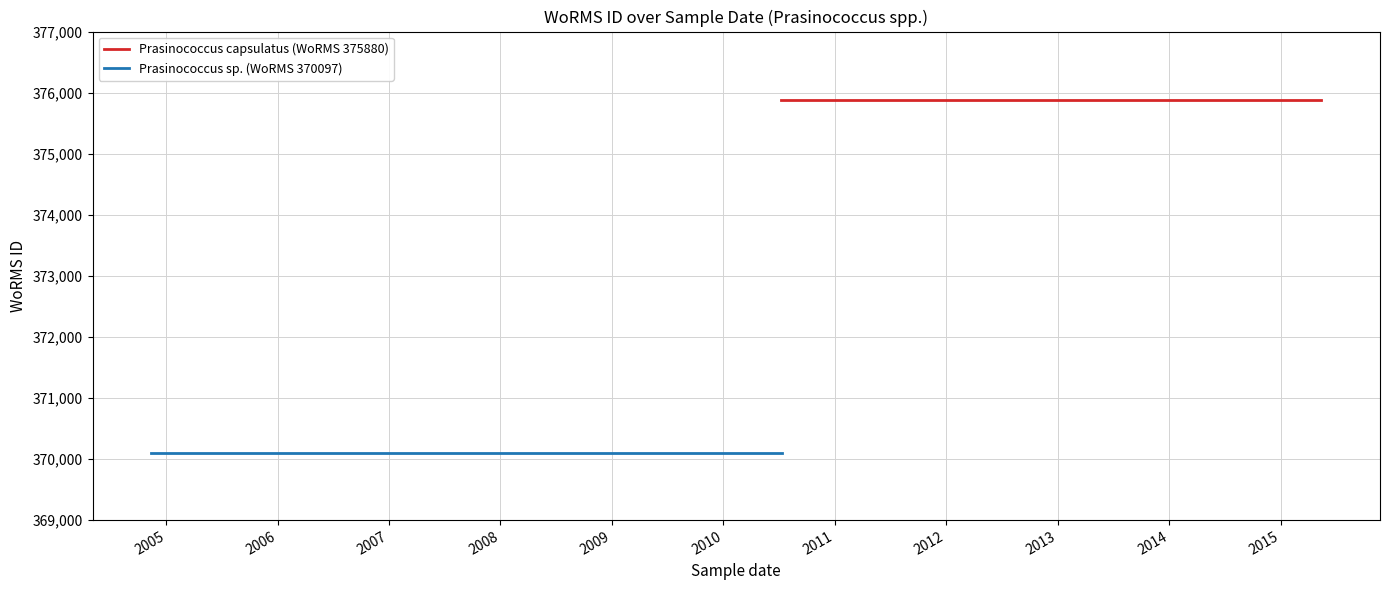

What is the value of the Prasinococcus capsulatus (WoRMS 375880) point at the 3rd from the left?

375880